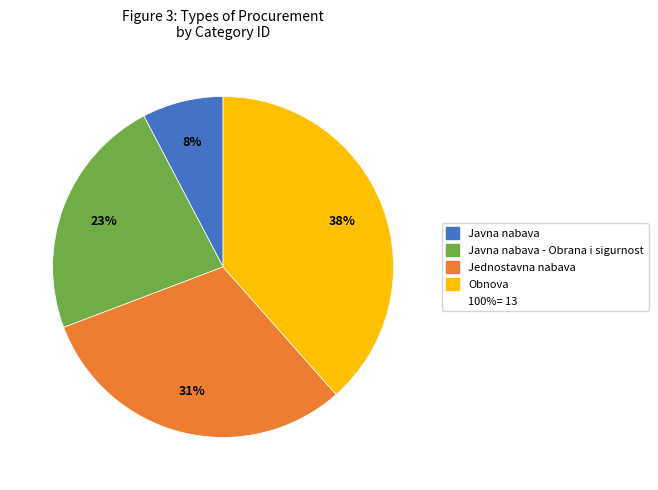

Does any single category account for the majority?

No